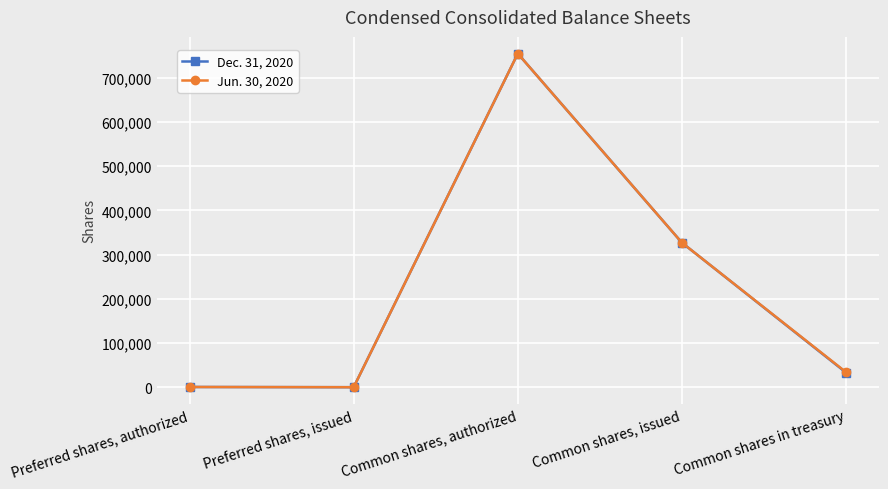

At which category is the sum across all series the highest?

Common shares, authorized